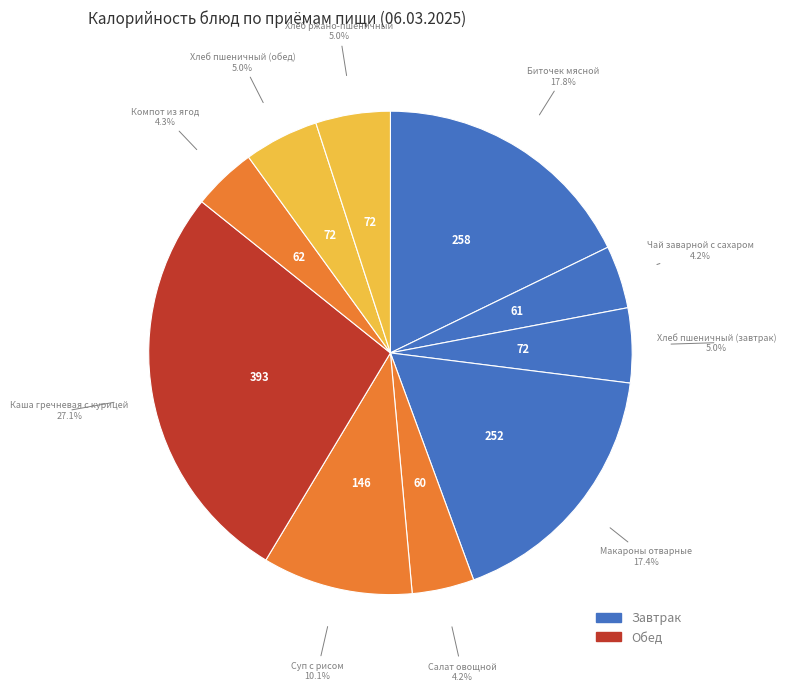

Count the number of slices in the pie.

10